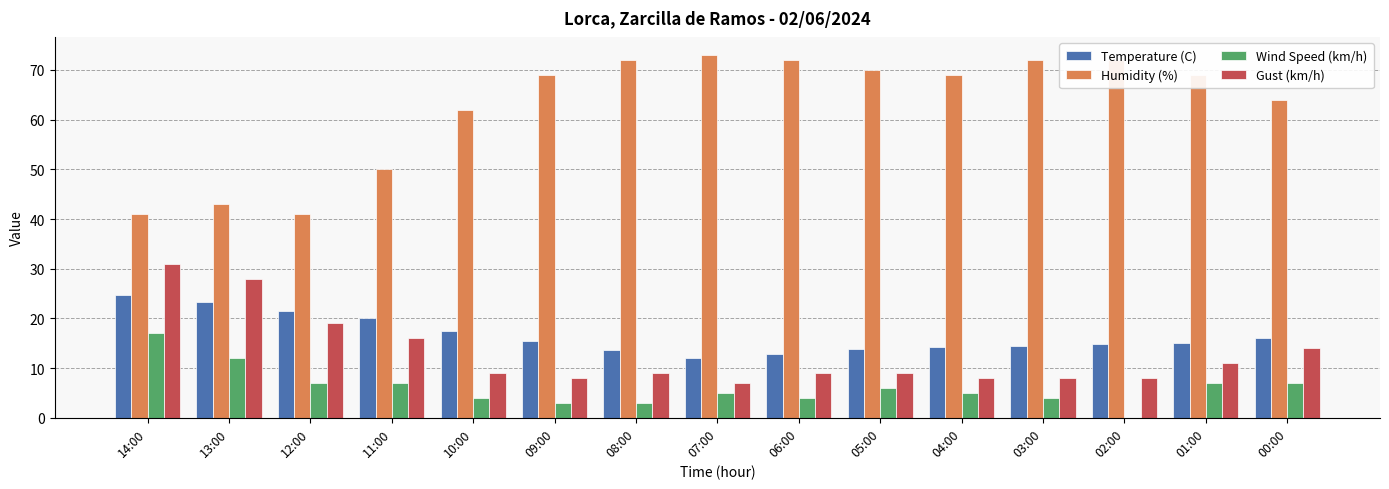

What is the greatest value displayed?

73.0